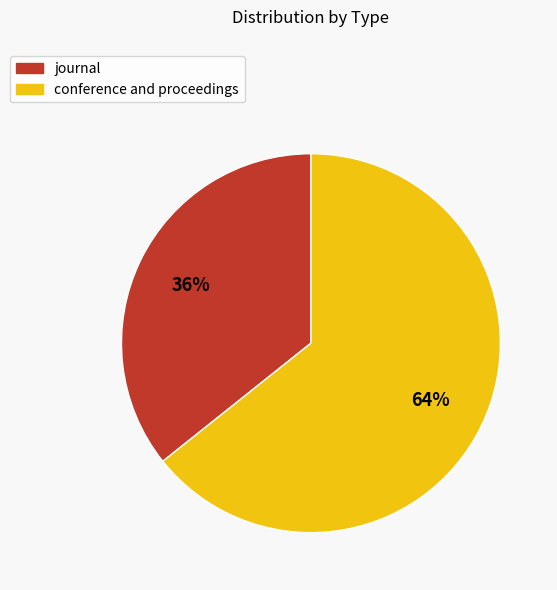

What percentage is the journal slice, to the nearest percent?

36%